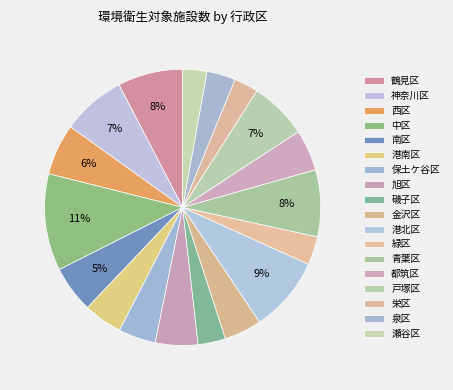

Between 瀬谷区 and 保土ケ谷区, which is larger?

保土ケ谷区